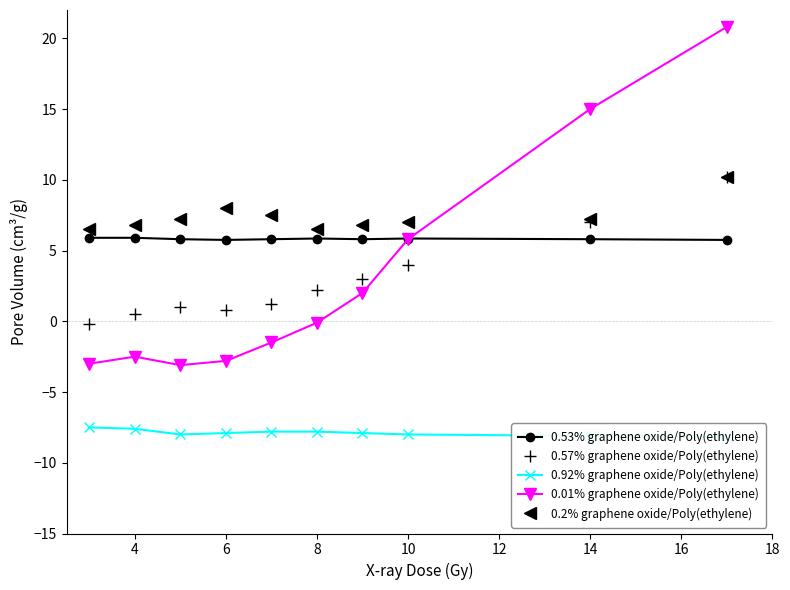

The value of 0.57% graphene oxide/Poly(ethylene) at 10 is 1.4. True or false?

False